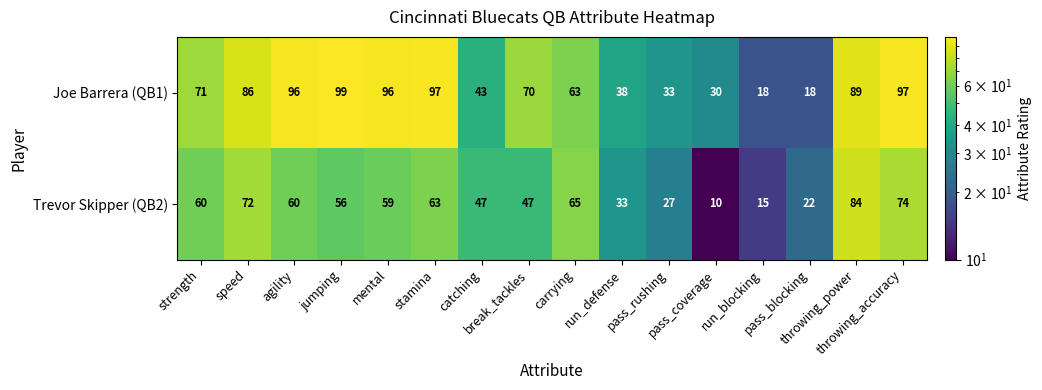

What is the highest value of the Trevor Skipper (QB2) series?

84